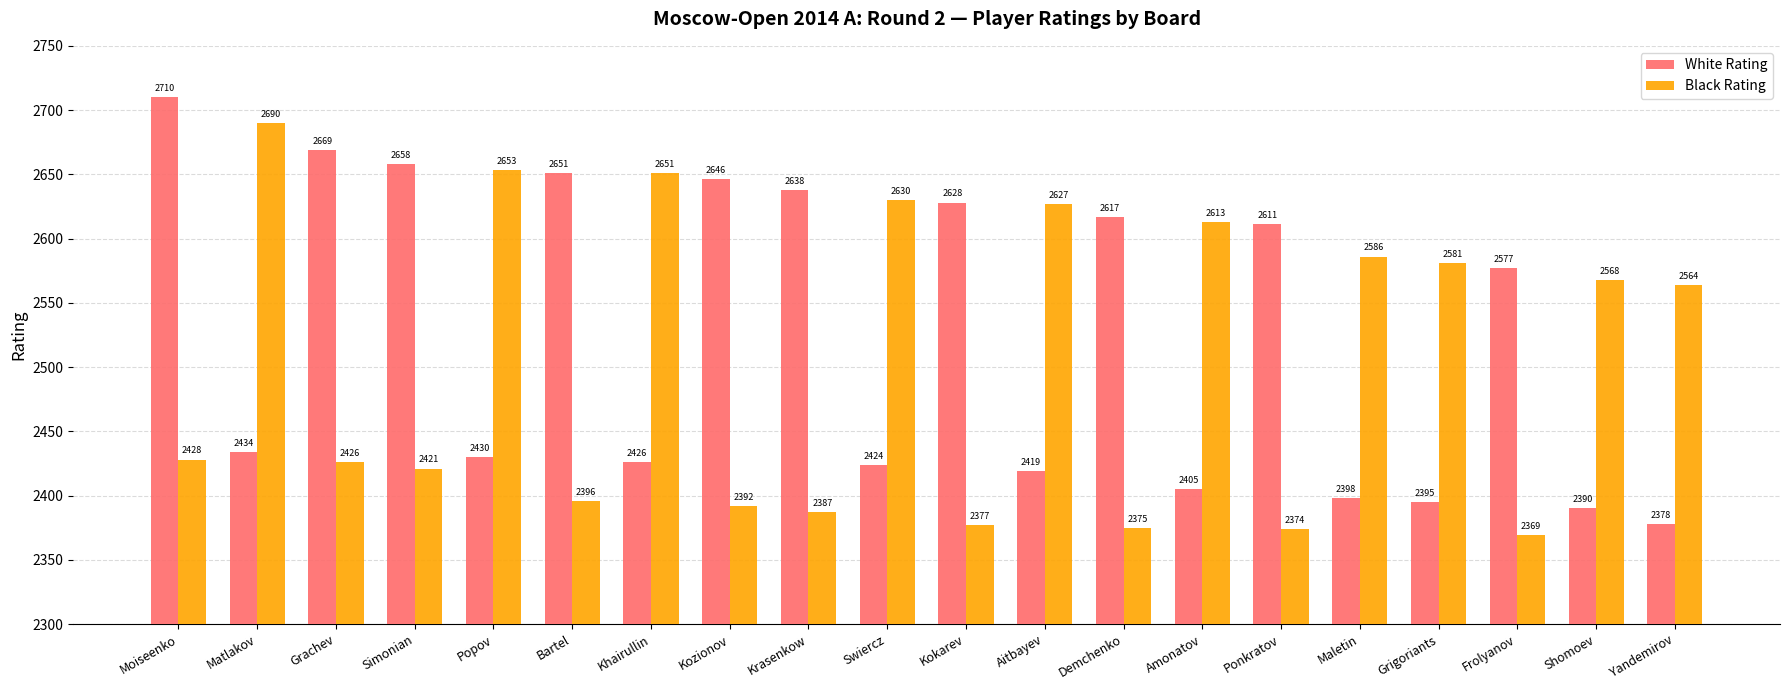

Which category has the lowest value across all series?

Frolyanov